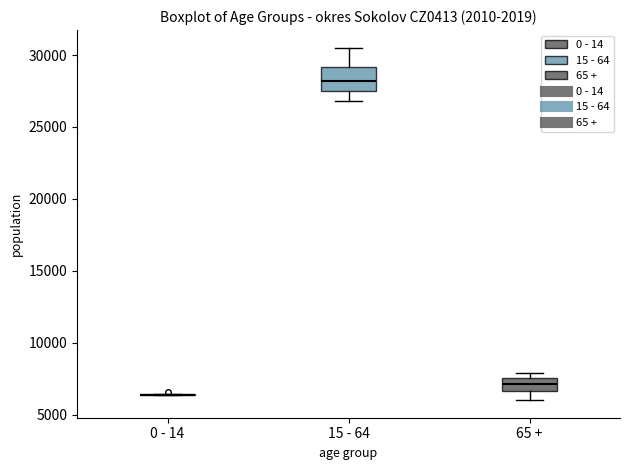

Reading left to right, transcribe this box plot: for each box, give where its median line is, the range the box spans, and where its two whiskers end, as read against the y-axis. The values are not printed on the chart, so give them approximately, as read against the axis.

0 - 14: box collapsed to a line at 6500, whiskers 6500 to 6500
15 - 64: median 28000, box 27500 to 29000, whiskers 27000 to 30500
65 +: median 7000, box 6500 to 7500, whiskers 6000 to 8000